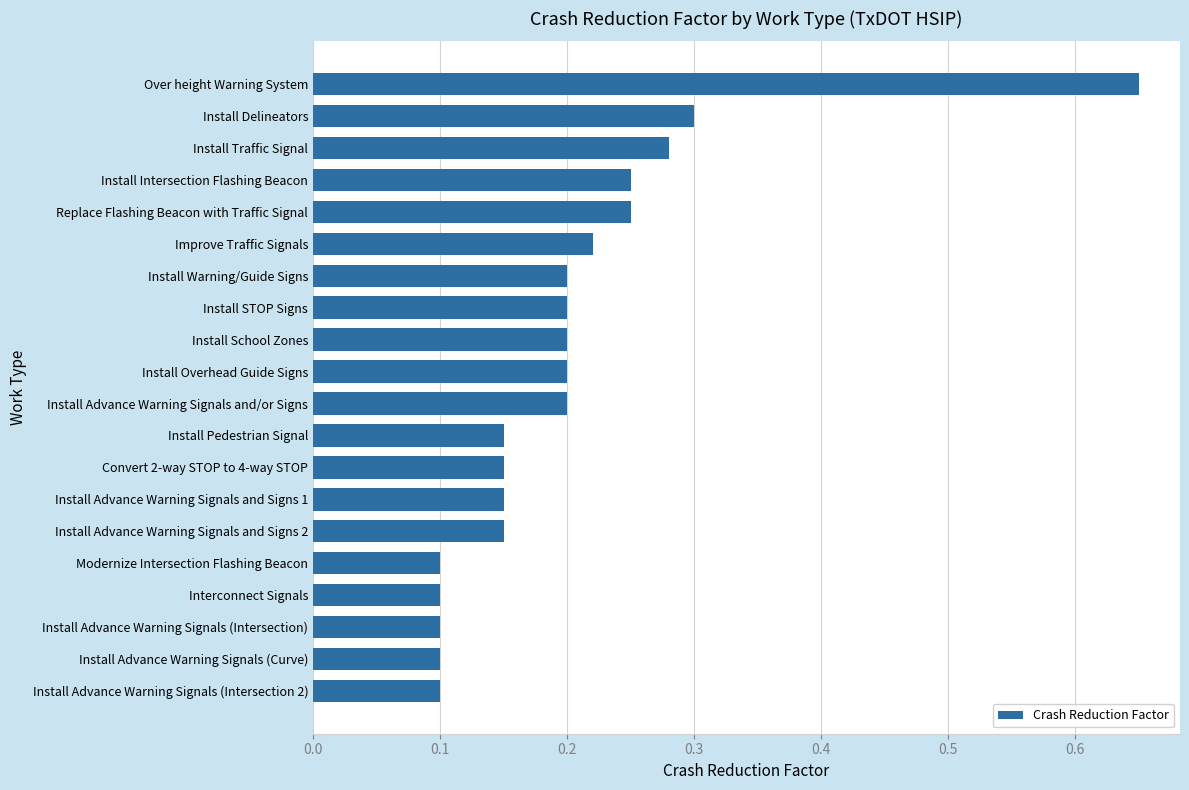

How many values are between 0 and 1?

20